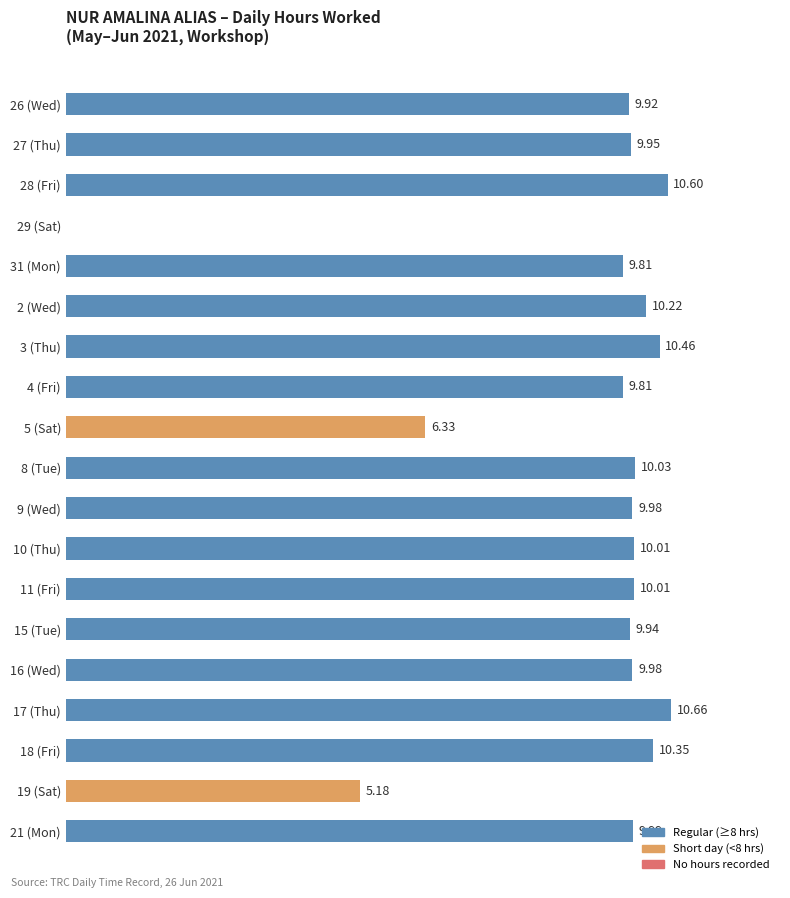

Between 31 (Mon) and 18 (Fri), which is larger?

18 (Fri)